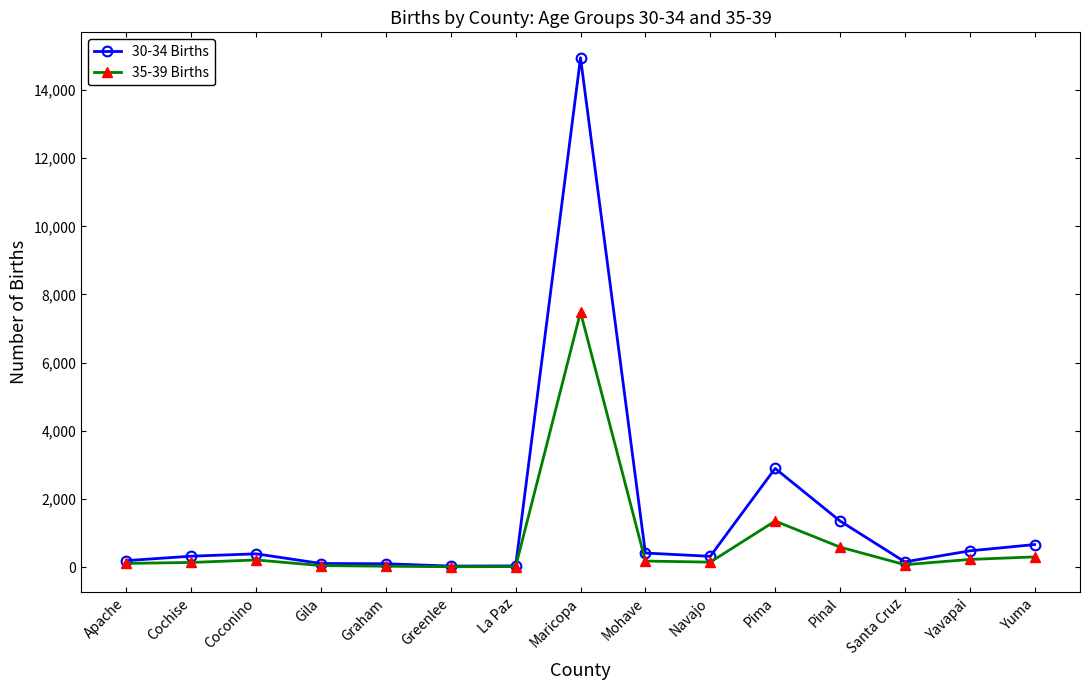

What are all the series names shown in the legend?

30-34 Births, 35-39 Births